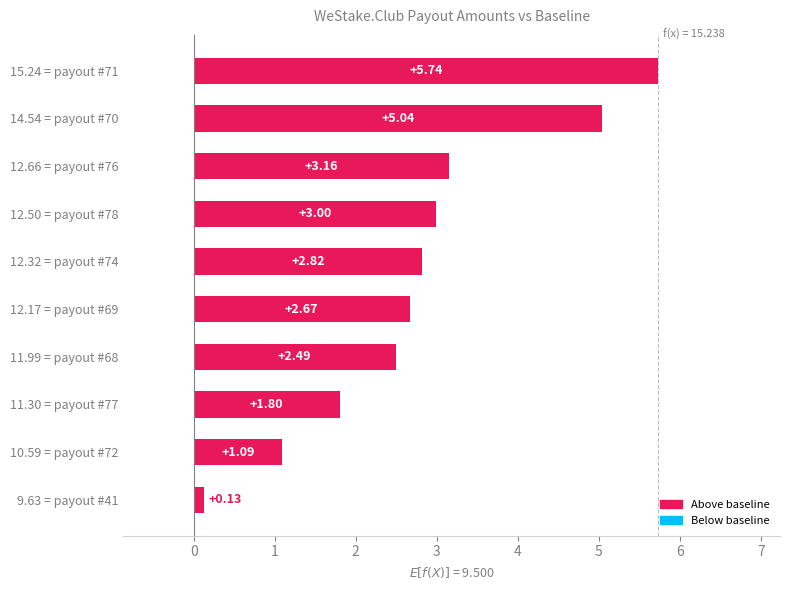

Which category has the highest value across all series?

15.24 = payout #71